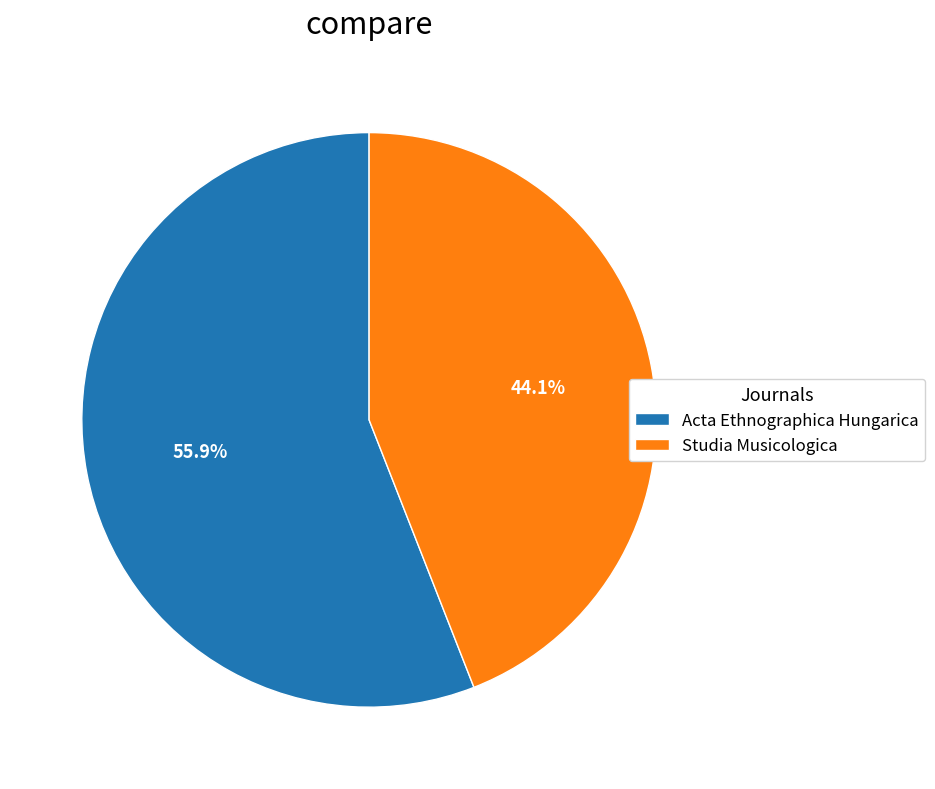

How much of the chart is everything except Acta Ethnographica Hungarica?

44.1%